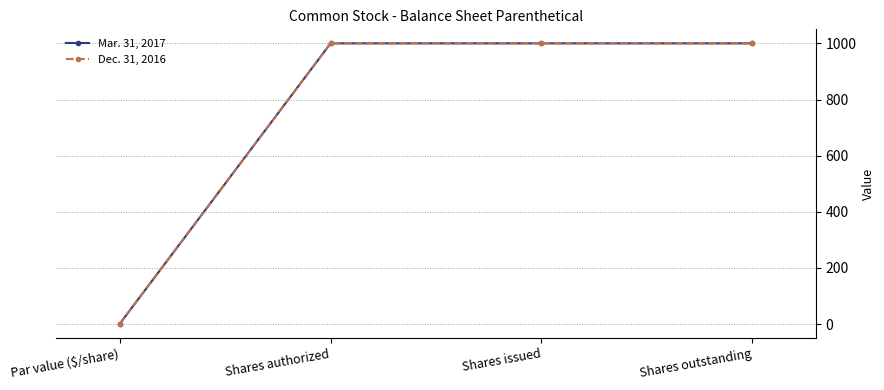

Does the chart have visible grid lines?

Yes